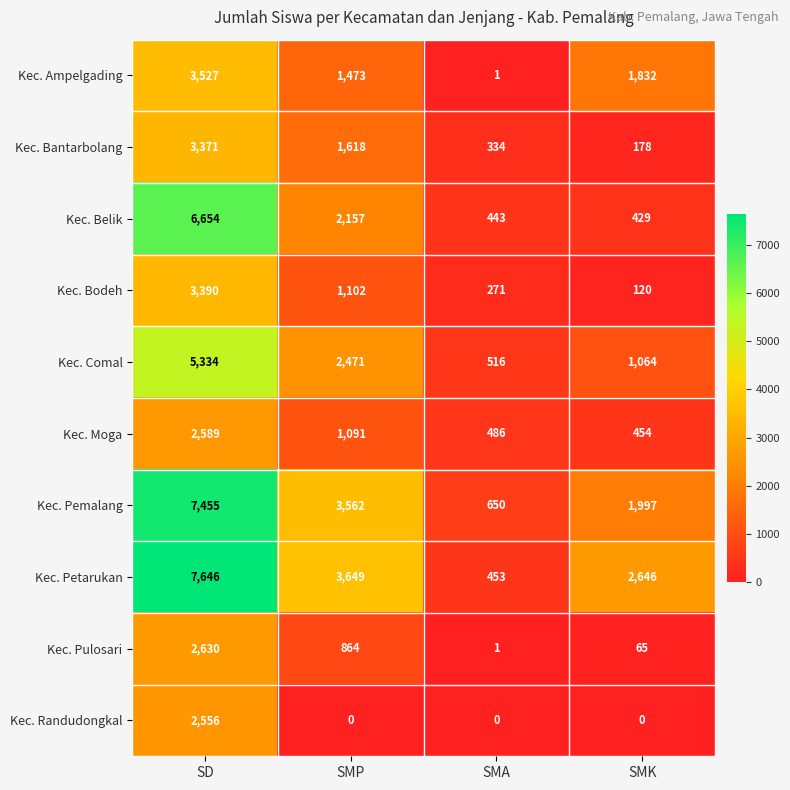

The value of Kec. Pemalang at SMA is 650. True or false?

True